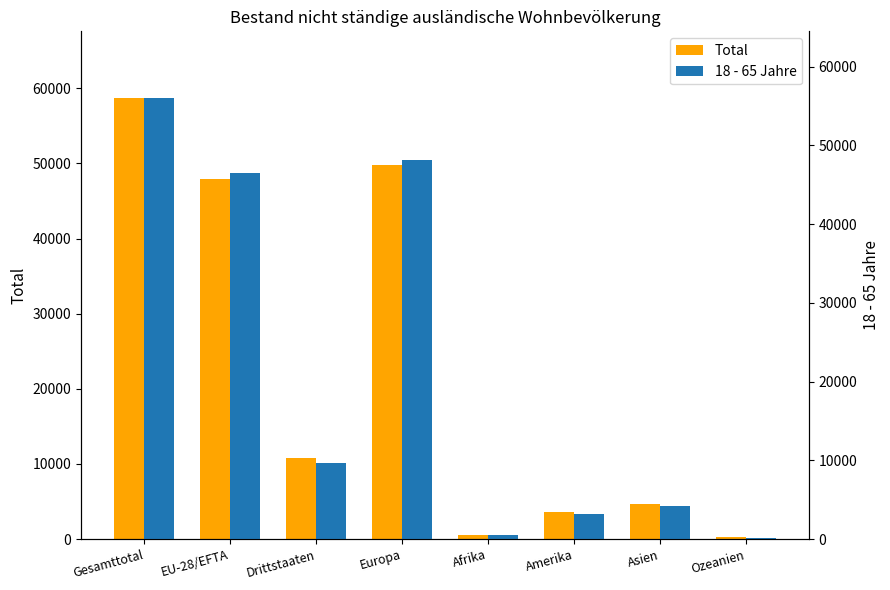

What is the label of the 6th bar from the left?

Amerika